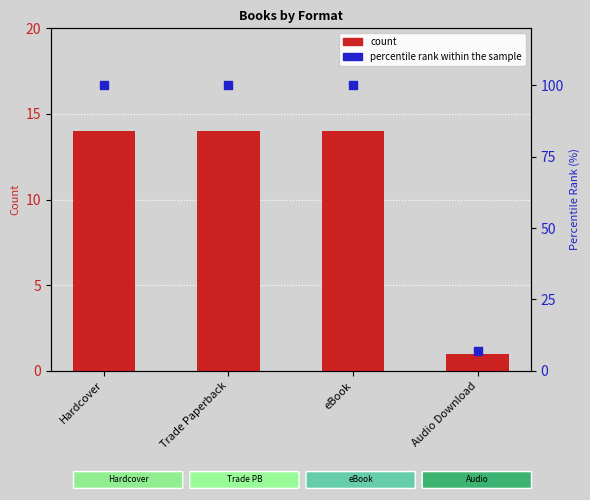

At which category is the sum across all series the highest?

Hardcover